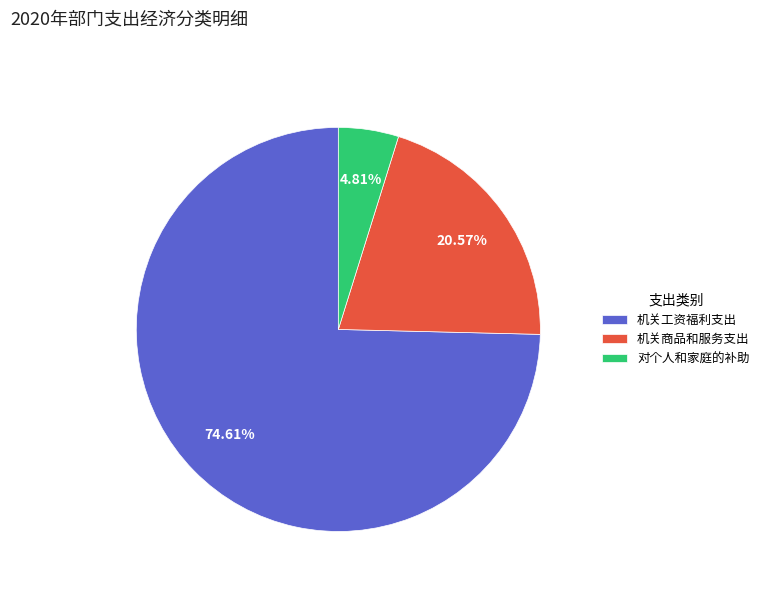

Is there a majority slice in this chart?

Yes